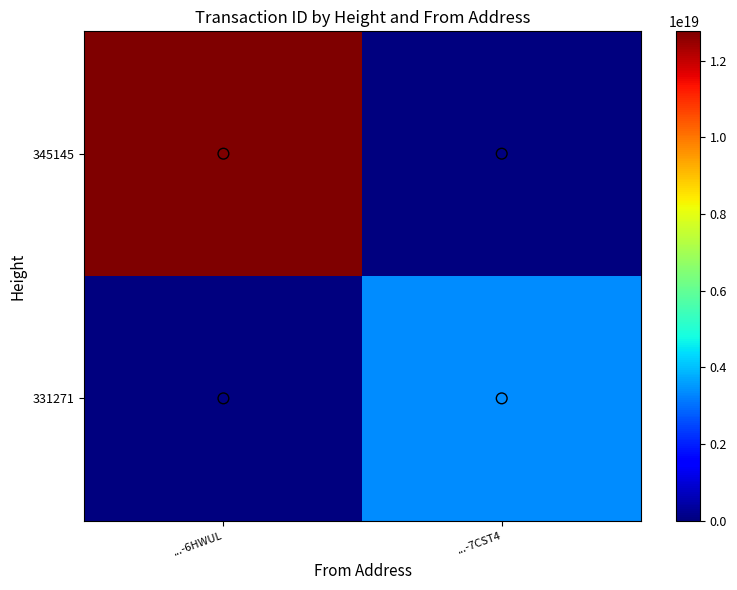

How many series are shown in this chart?

2